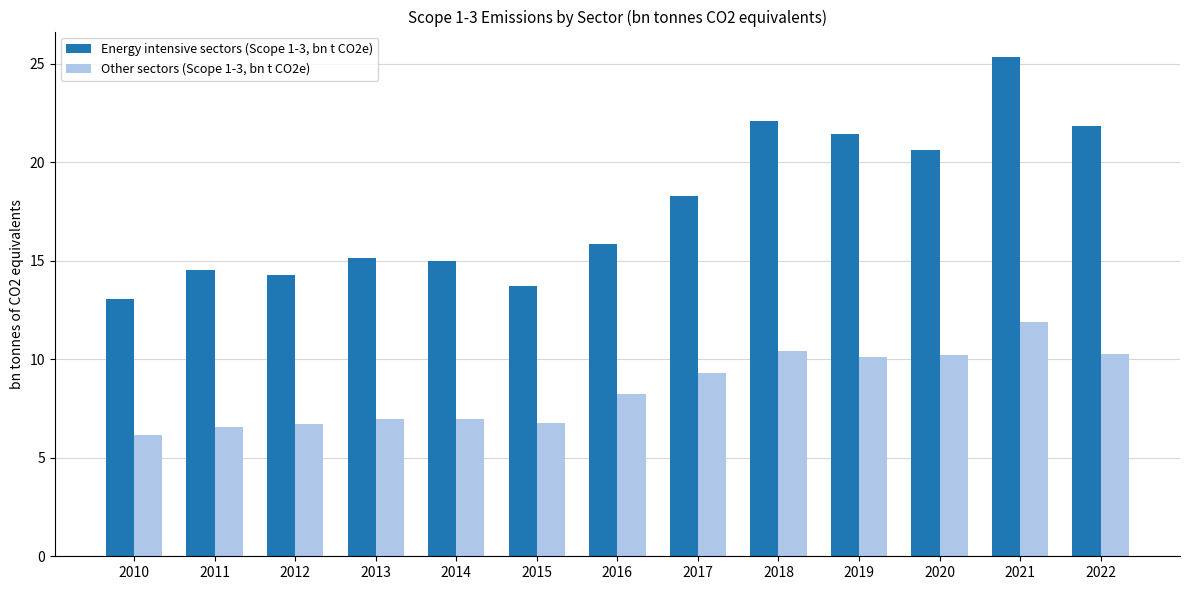

Which series has the largest range (max minus min)?

Energy intensive sectors (Scope 1-3, bn t CO2e)